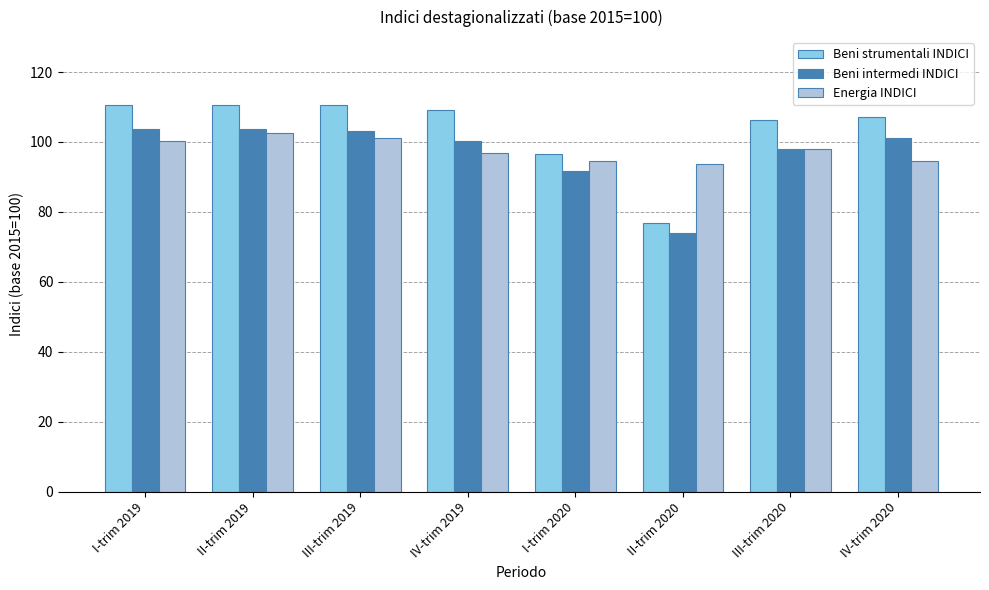

How many data points in Beni intermedi INDICI are above 101?

4